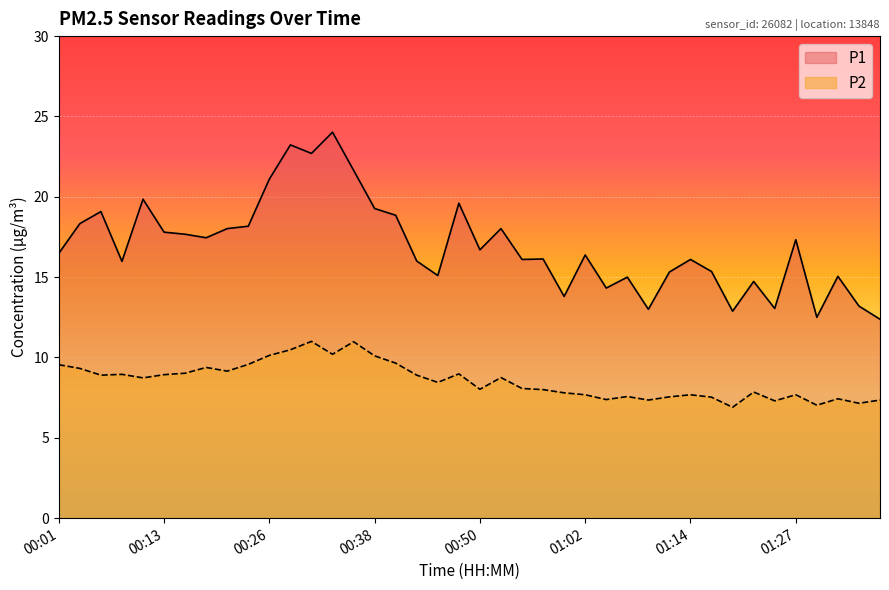

Reading right to left, what are all the values shown in this chart?

P1: 01:36=12.4	01:34=13.2	01:31=15.1	01:29=12.5	01:27=17.3	01:24=13.1	01:22=14.7	01:19=12.9	01:17=15.3	01:14=16.1	01:12=15.3	01:10=13.0	01:07=15.0	01:05=14.3	01:02=16.4	01:00=13.8	00:57=16.1	00:55=16.1	00:52=18.0	00:50=16.7	00:48=19.6	00:45=15.1	00:43=16.0	00:40=18.9	00:38=19.3	00:35=21.6	00:33=24.0	00:31=22.7	00:28=23.2	00:26=21.1	00:23=18.2	00:21=18.0	00:18=17.4	00:16=17.7	00:13=17.8	00:11=19.9	00:09=16.0	00:06=19.1	00:04=18.3	00:01=16.5
P2: 01:36=7.3	01:34=7.2	01:31=7.4	01:29=7.0	01:27=7.7	01:24=7.3	01:22=7.8	01:19=6.9	01:17=7.5	01:14=7.7	01:12=7.5	01:10=7.3	01:07=7.6	01:05=7.4	01:02=7.7	01:00=7.8	00:57=8.0	00:55=8.1	00:52=8.8	00:50=8.0	00:48=9.0	00:45=8.4	00:43=8.9	00:40=9.7	00:38=10.1	00:35=11.0	00:33=10.2	00:31=11.0	00:28=10.5	00:26=10.1	00:23=9.6	00:21=9.2	00:18=9.4	00:16=9.0	00:13=8.9	00:11=8.7	00:09=8.9	00:06=8.9	00:04=9.3	00:01=9.6